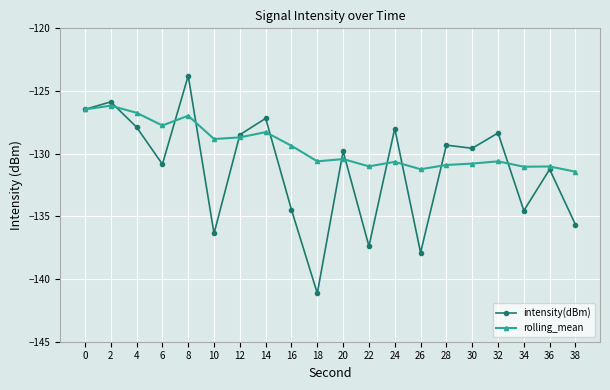

What is the maximum value for intensity(dBm)?

-123.8